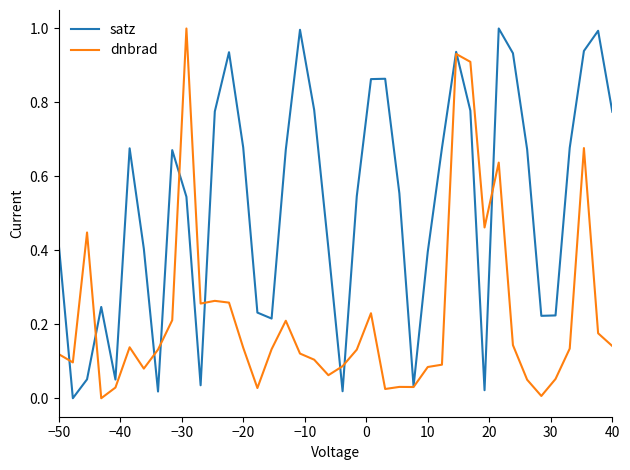

What is the maximum value for satz?

1.0